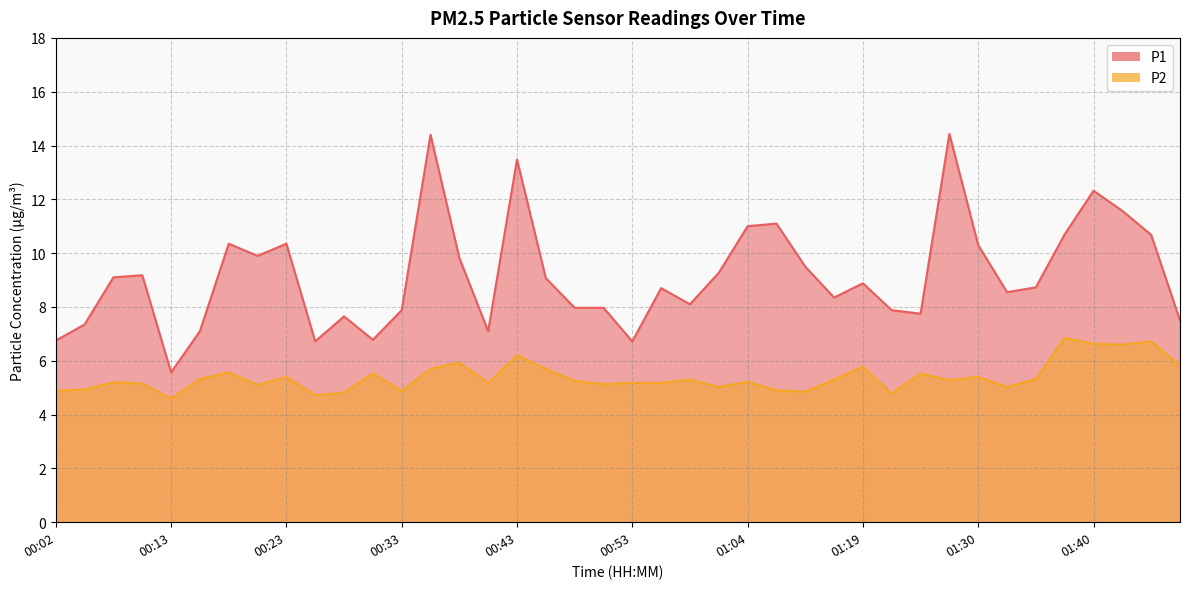

What is the highest value of the P1 series?

14.4